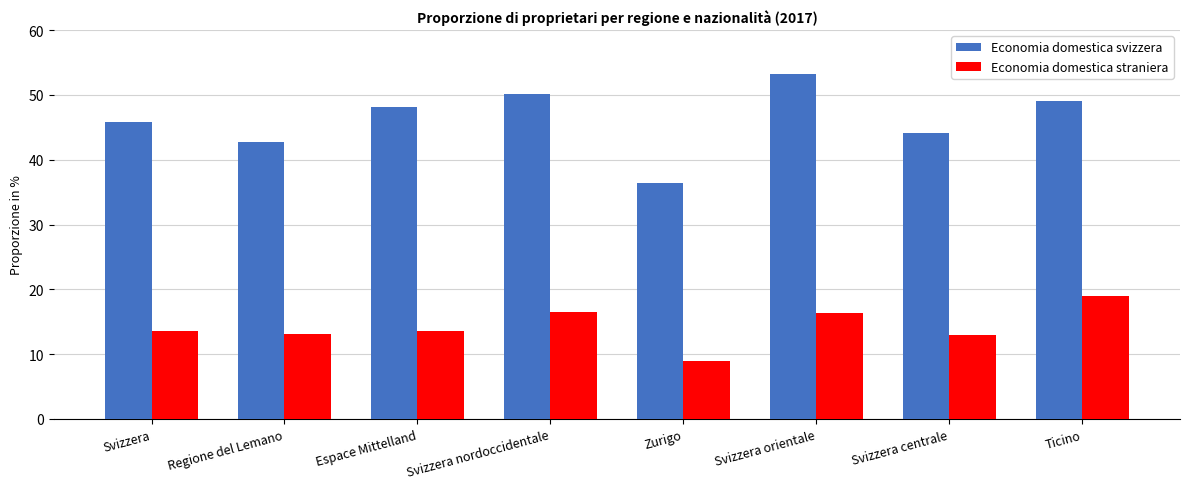

What is the sum of the Economia domestica straniera values at Regione del Lemano and Svizzera nordoccidentale?

29.6